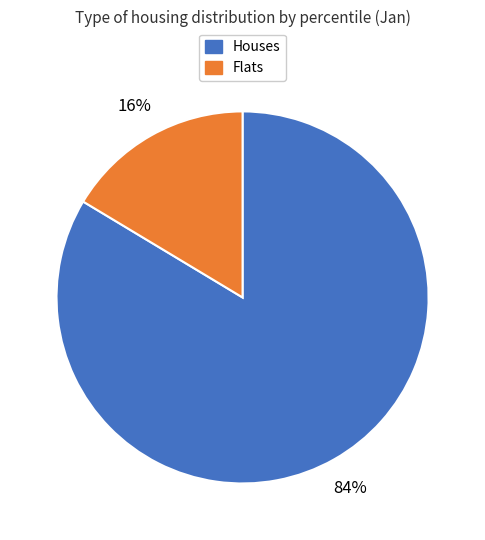

Is there a majority slice in this chart?

Yes